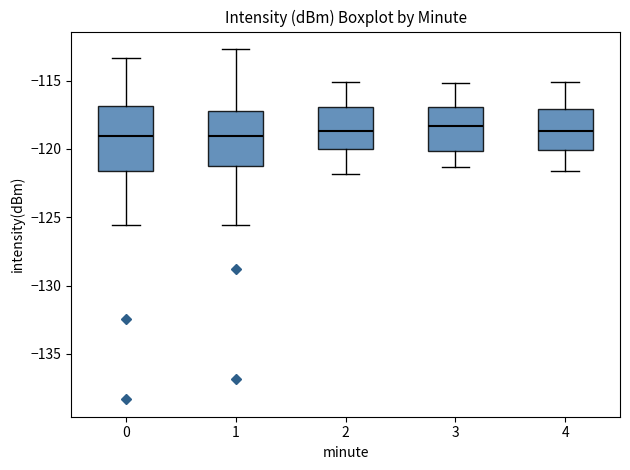

Which box is the tallest, from its lower edge to its upper edge?

0